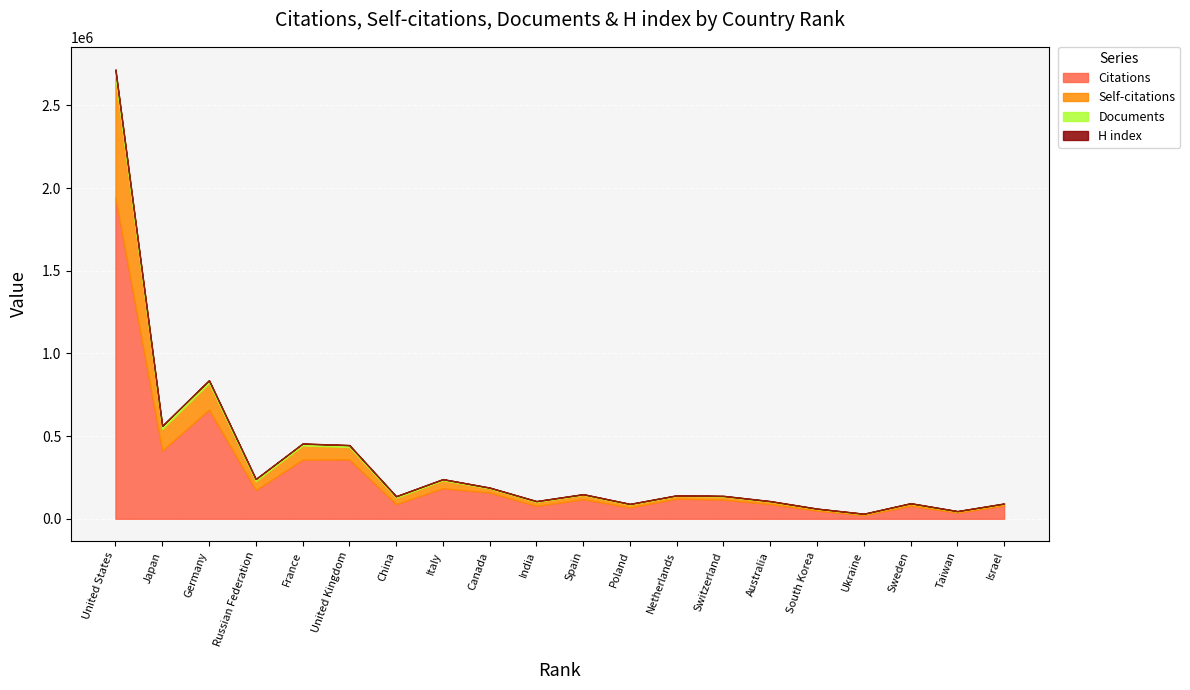

What are all the series names shown in the legend?

Citations, Self-citations, Documents, H index